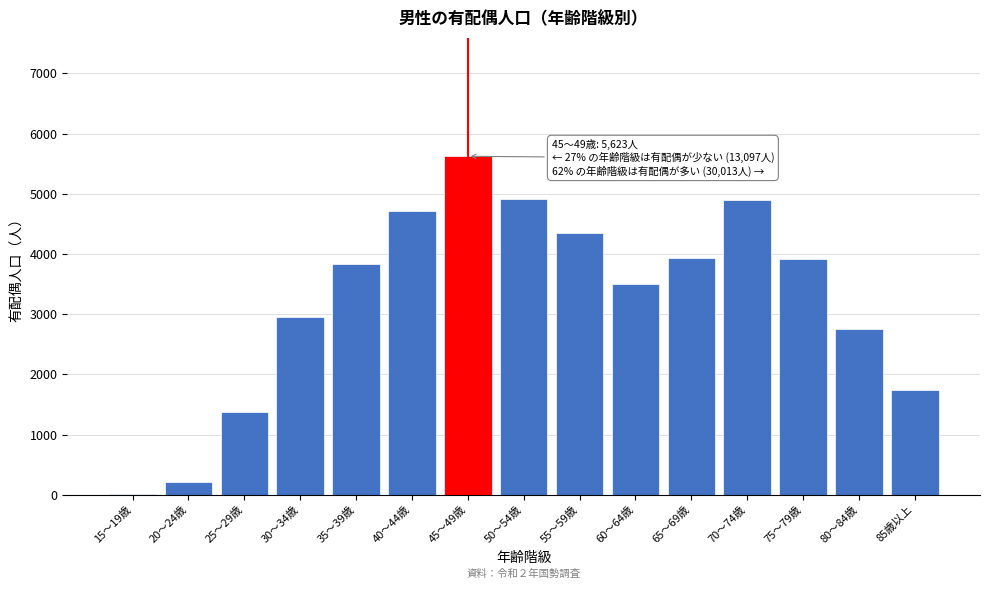

What is the greatest value displayed?

5623